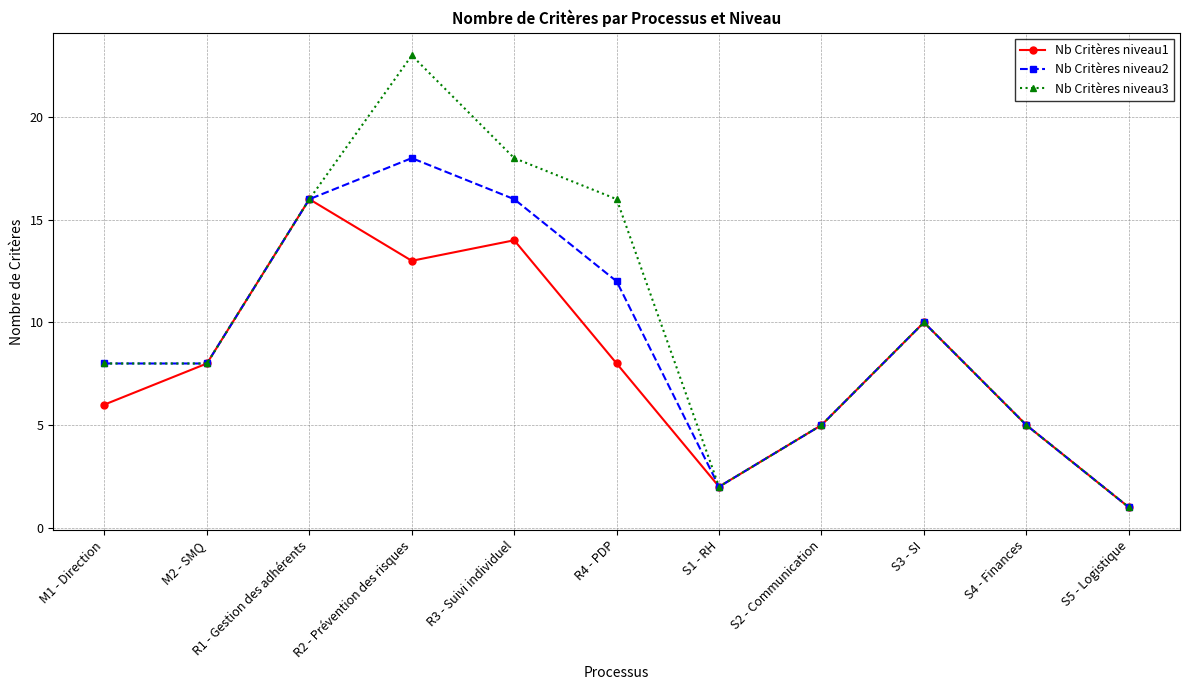

What is the total value across all series at R2 - Prévention des risques?

54